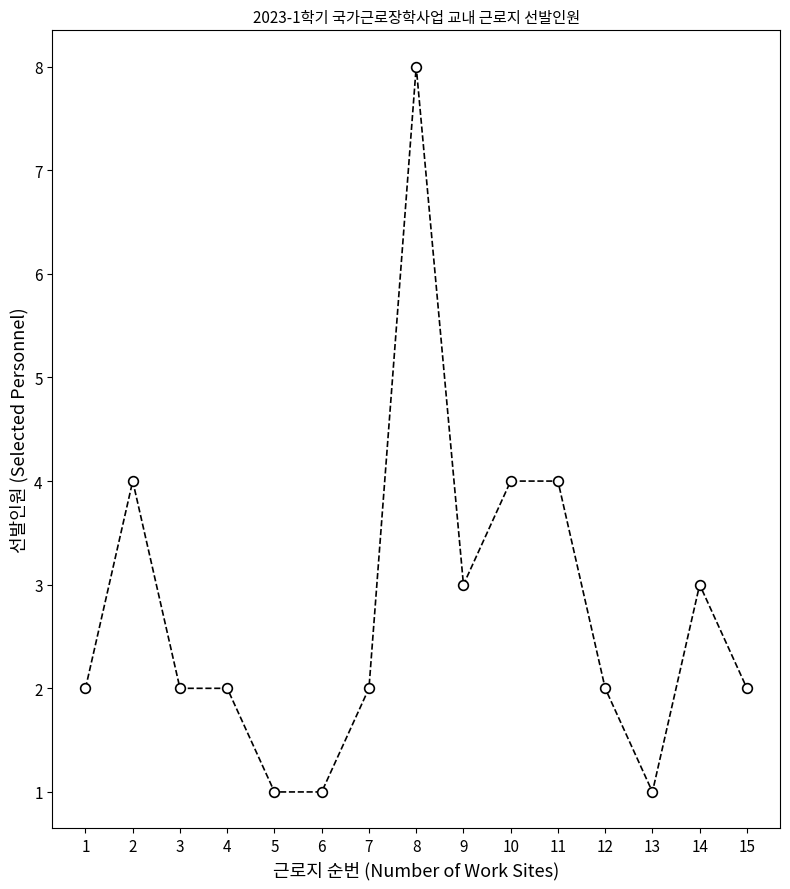

Is it true that the value at 2 is 4?

True